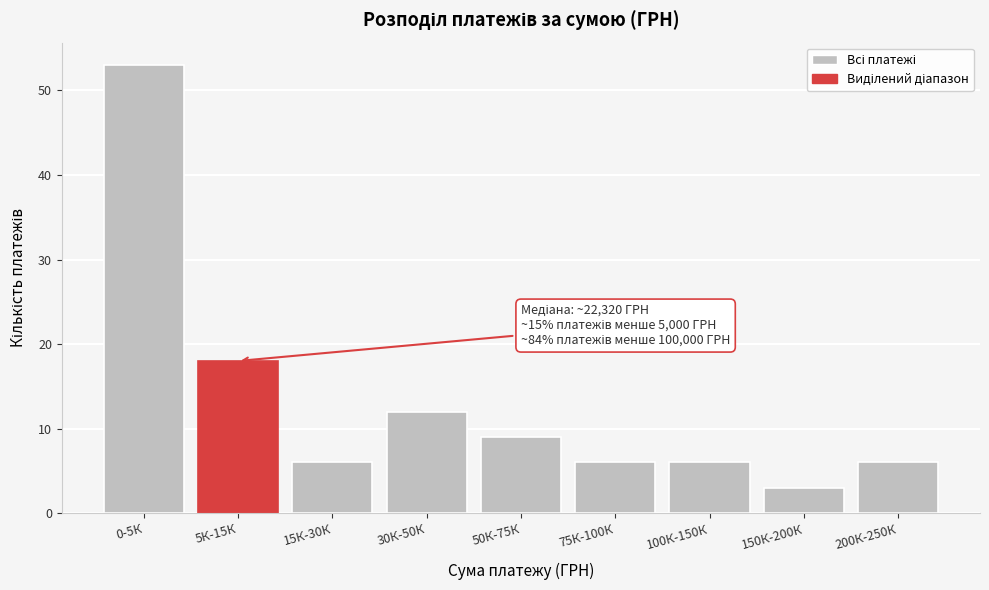

Reading left to right, transcribe all the data shown in this chart.

53	18	6	12	9	6	6	3	6